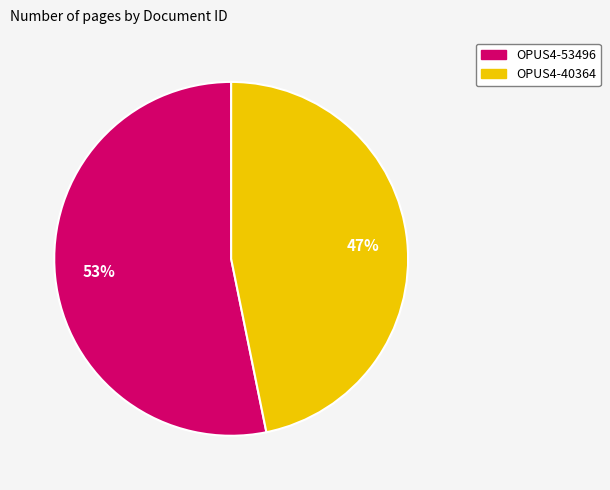

True or false: OPUS4-53496 accounts for 53% of the total.

True